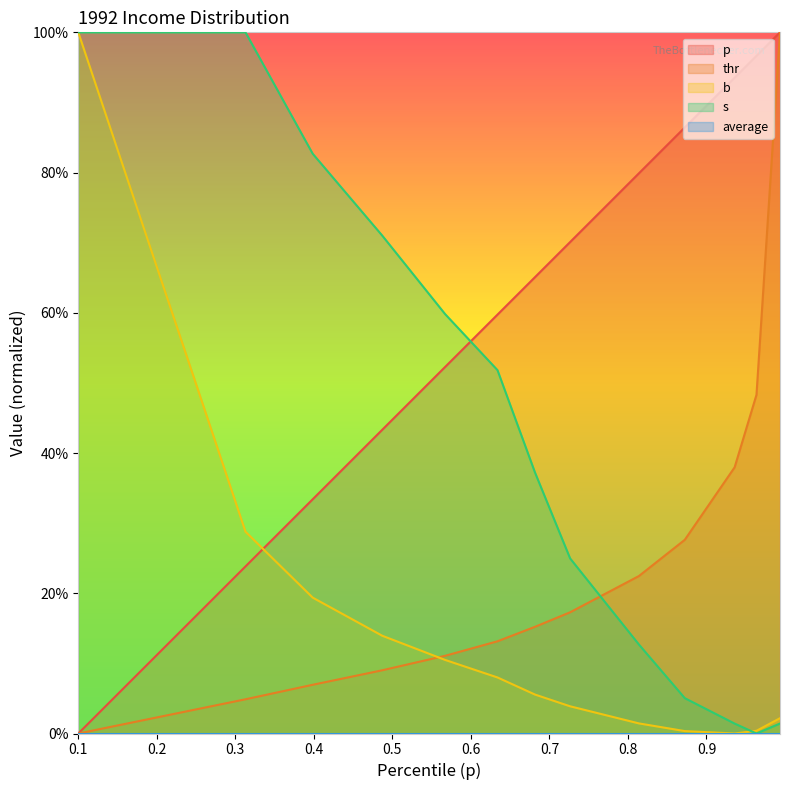

What position from the left is 0.9636499185842604?

12